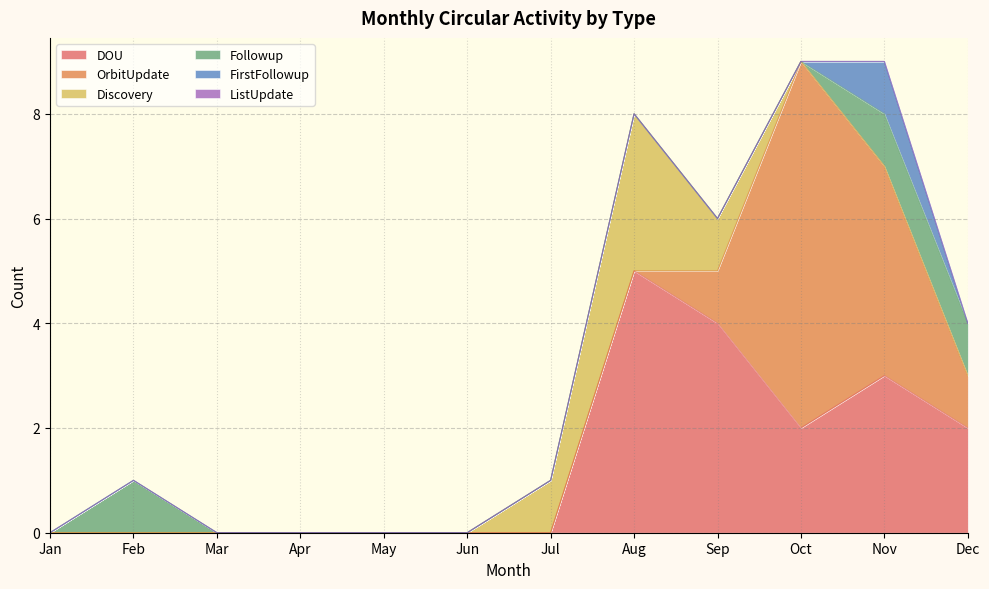

True or false: ListUpdate has more than 0 interior local peaks.

False